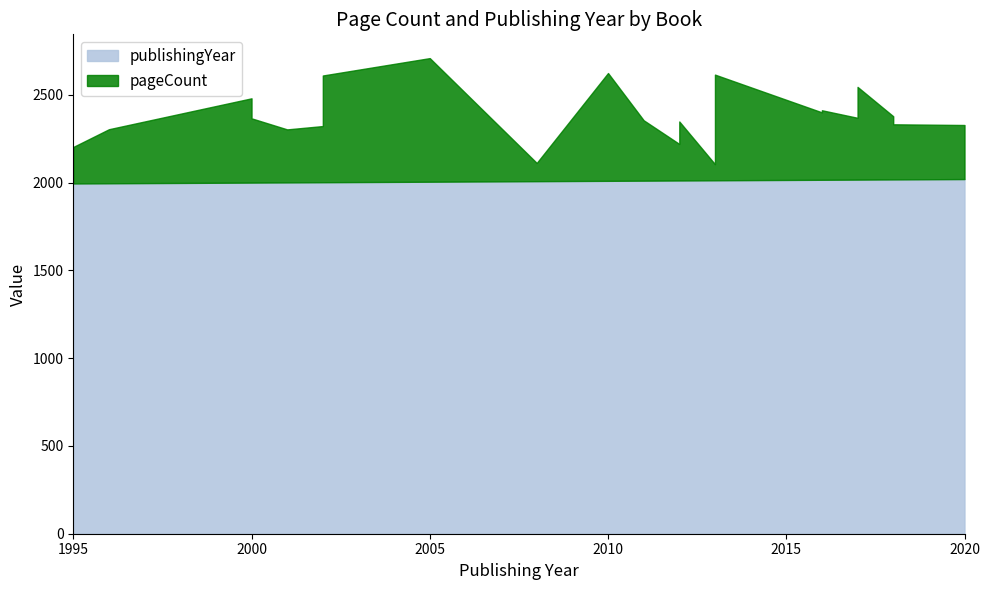

Reading right to left, what are all the values shown in this chart?

pageCount: 2020=2328	2018=2332	2018=2378	2017=2545	2017=2369	2016=2412	2016=2400	2013=2615	2013=2105	2012=2348	2012=2220	2011=2355	2010=2624	2008=2112	2005=2709	2002=2610	2002=2322	2001=2303	2000=2366	2000=2480	1996=2304	1995=2203
publishingYear: 2020=2020	2018=2018	2018=2018	2017=2017	2017=2017	2016=2016	2016=2016	2013=2013	2013=2013	2012=2012	2012=2012	2011=2011	2010=2010	2008=2008	2005=2005	2002=2002	2002=2002	2001=2001	2000=2000	2000=2000	1996=1996	1995=1995